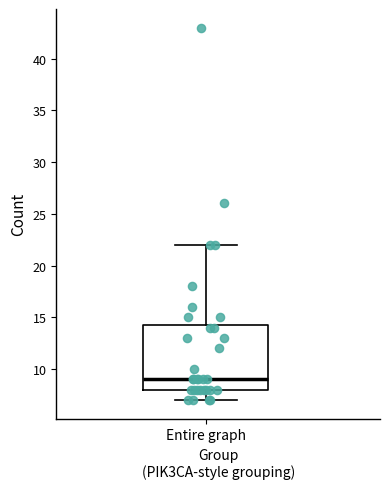

Where is the lower edge of the box for Entire graph on the y-axis? The values are not printed on the chart, so give them approximately, as read against the axis.

8.0